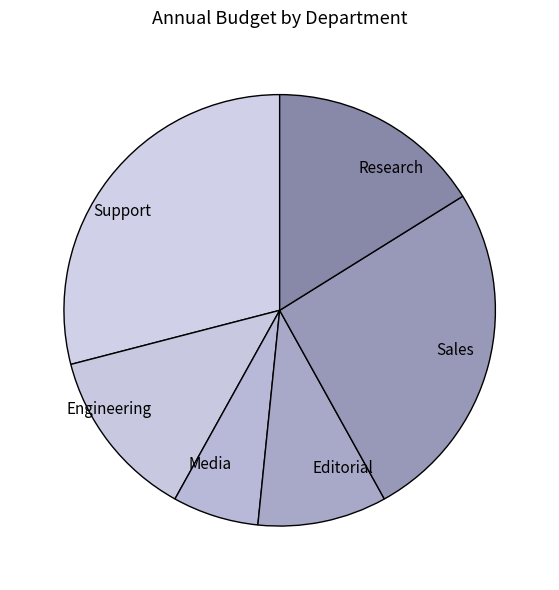

Is it true that Support is 37% of the pie?

False